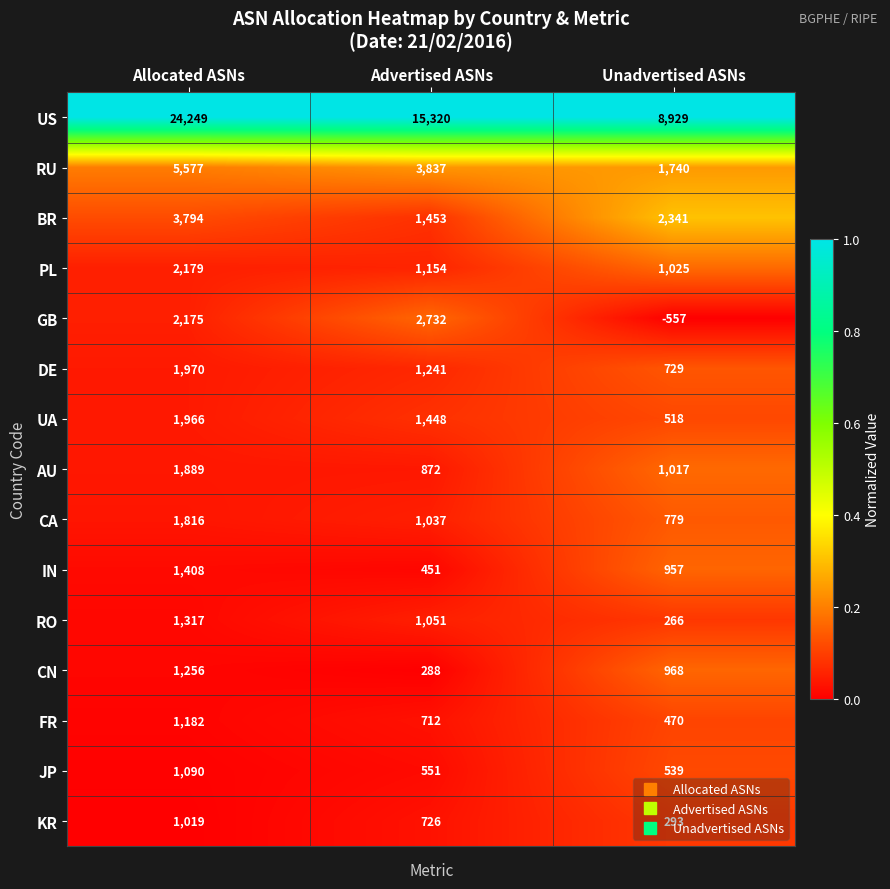

What is the total value across all series at Allocated ASNs?

52887